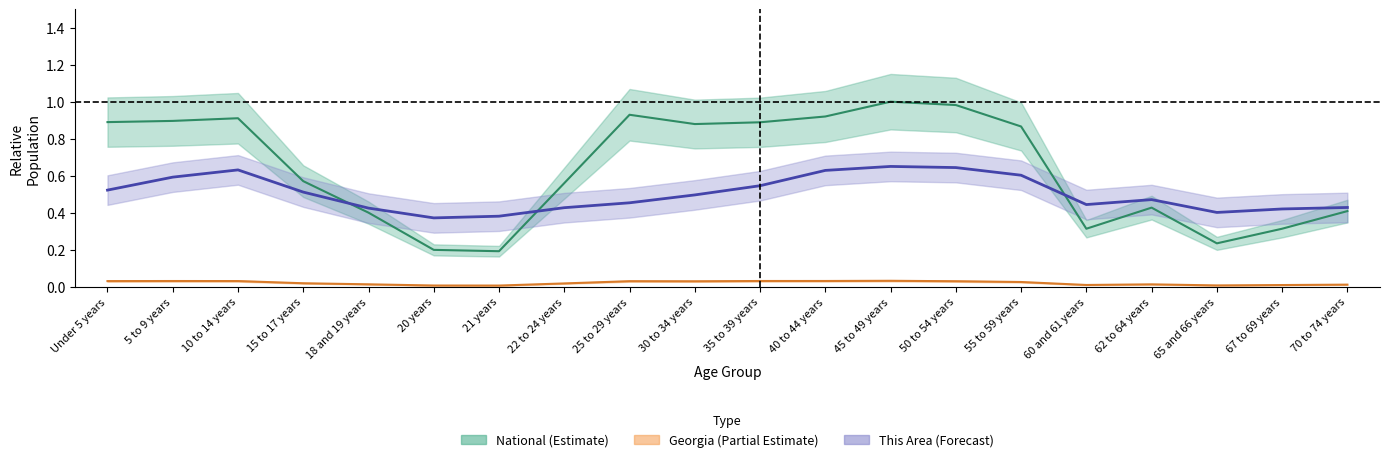

True or false: This Area has more than 0 points higher than both neighbors.

True